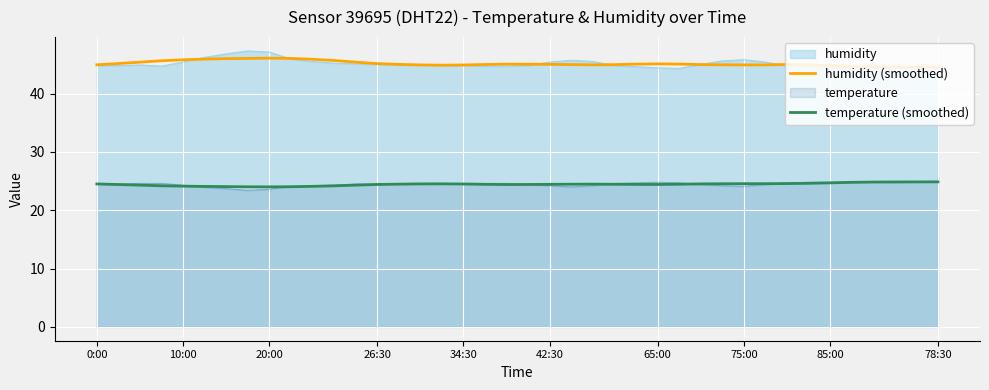

What is the difference between the maximum and minimum values in the humidity (smoothed) series?

1.6